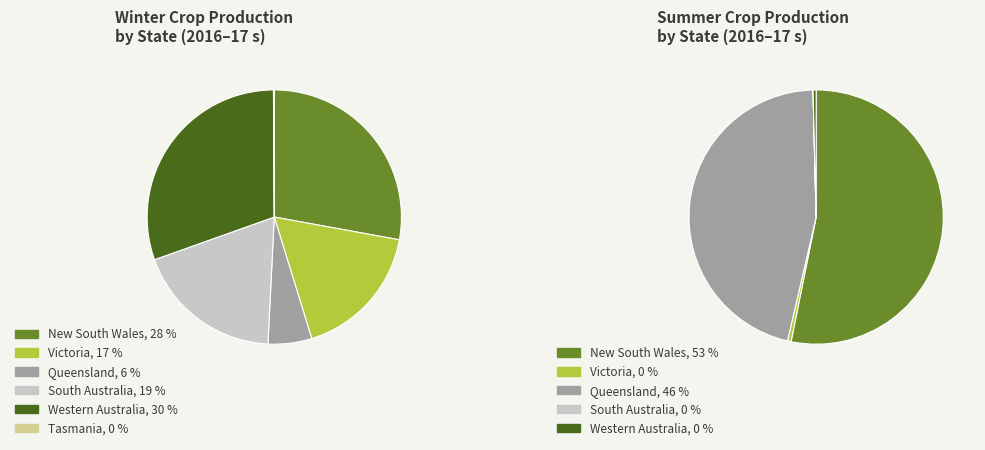

What is the largest slice in the pie chart?

Western Australia